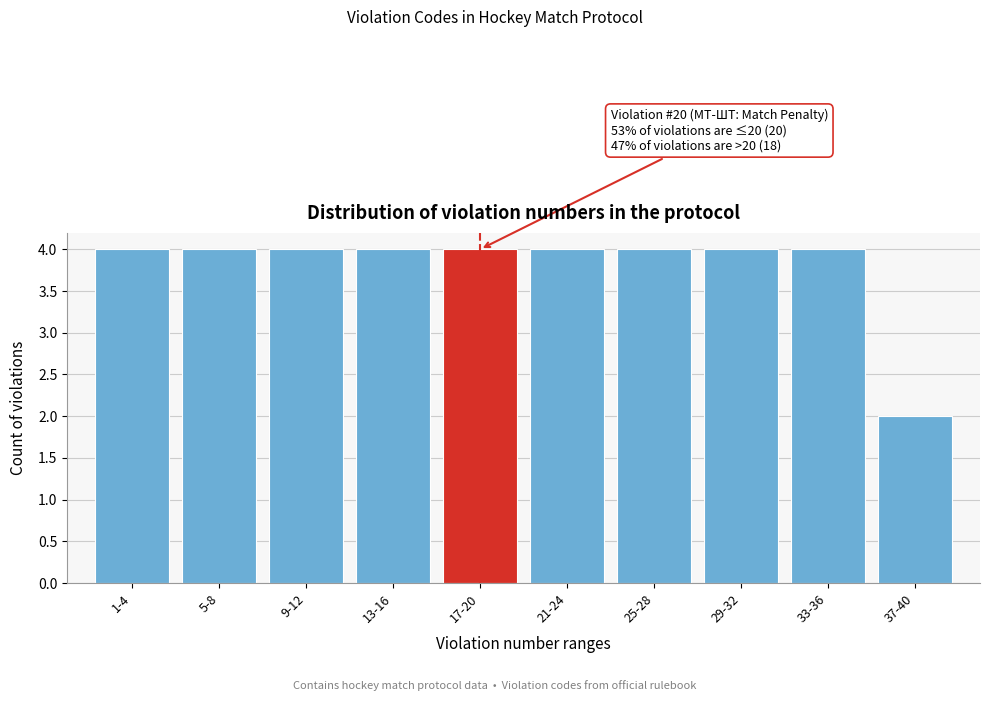

Reading left to right, what are all the values shown in this chart?

4	4	4	4	4	4	4	4	4	2